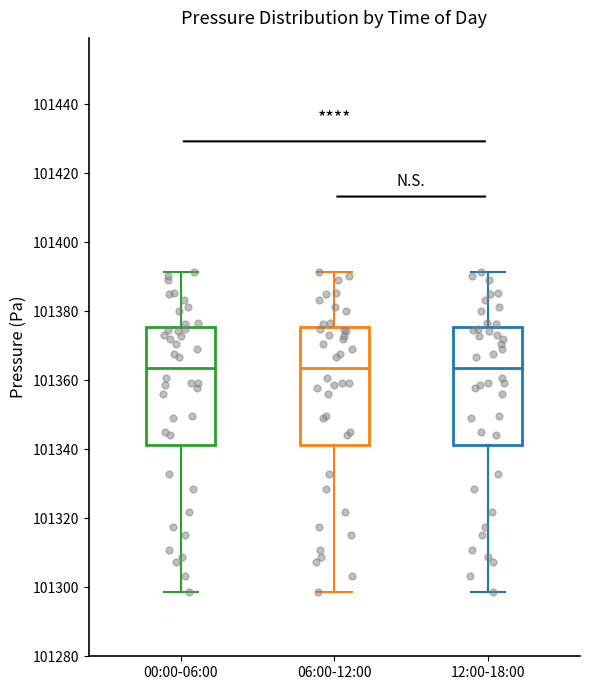

Where is the upper edge of the box for 00:00-06:00 on the y-axis? The values are not printed on the chart, so give them approximately, as read against the axis.

101376